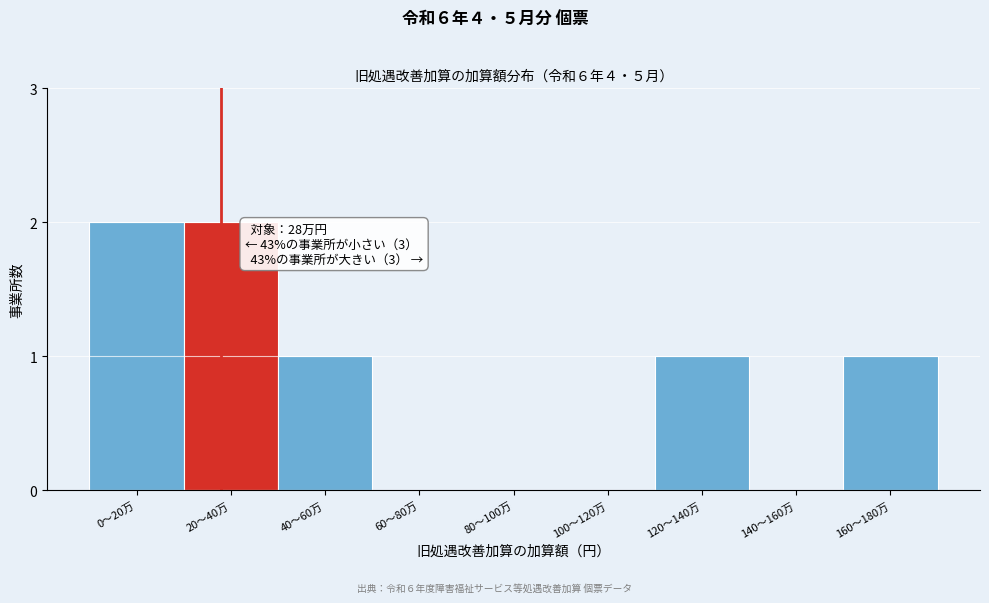

Reading right to left, list all the values displayed in this chart.

160〜180万=1	140〜160万=0	120〜140万=1	100〜120万=0	80〜100万=0	60〜80万=0	40〜60万=1	20〜40万=2	0〜20万=2